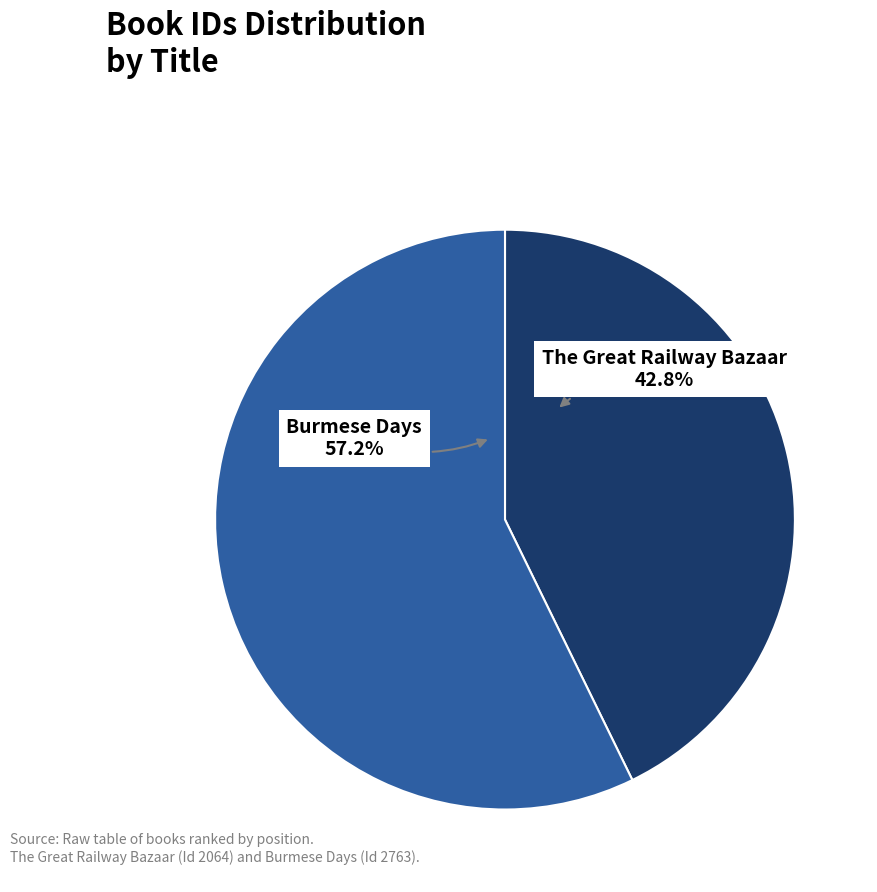

Is there a majority slice in this chart?

Yes